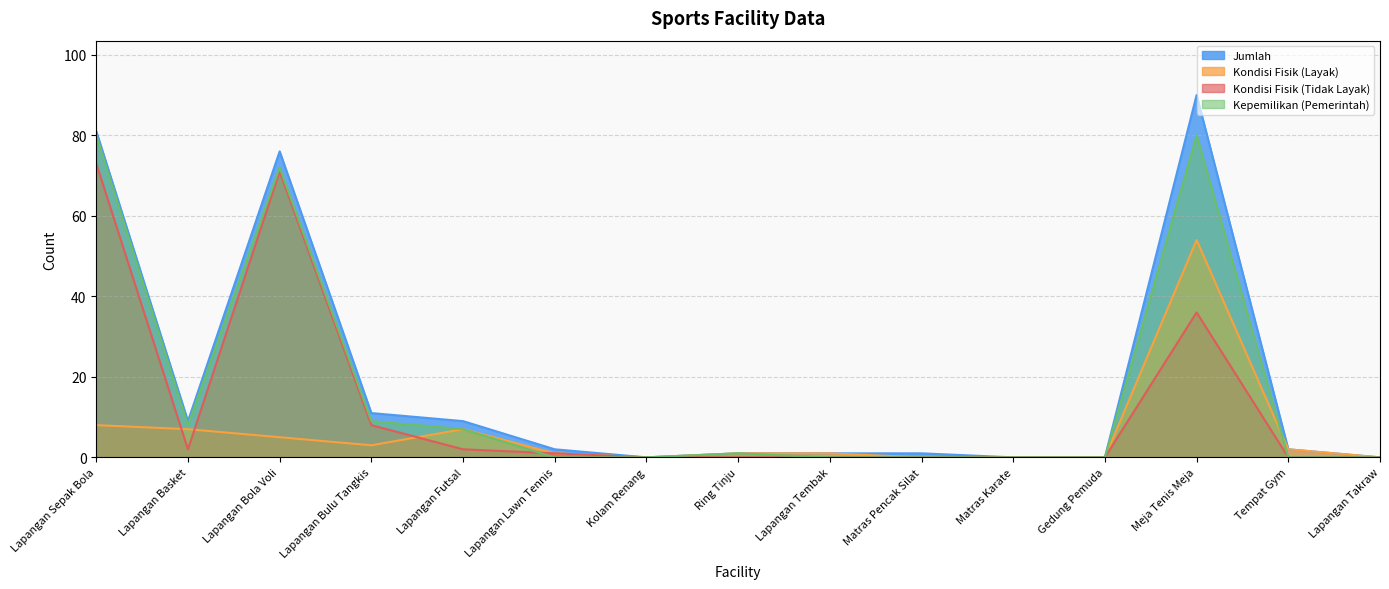

Reading left to right, extract all data points from this chart.

Jumlah: 81	9	76	11	9	2	0	1	1	1	0	0	90	2	0
Kondisi Fisik (Layak): 8	7	5	3	7	1	0	1	1	0	0	0	54	2	0
Kondisi Fisik (Tidak Layak): 73	2	71	8	2	1	0	0	0	0	0	0	36	0	0
Kepemilikan (Pemerintah): 80	8	72	9	7	0	0	1	0	0	0	0	80	0	0